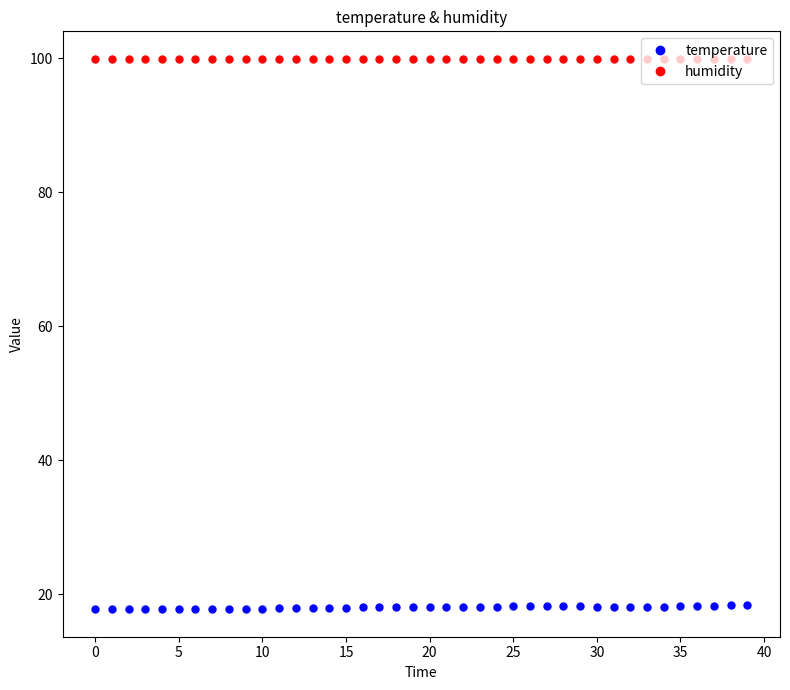

What is the greatest value displayed?

99.9